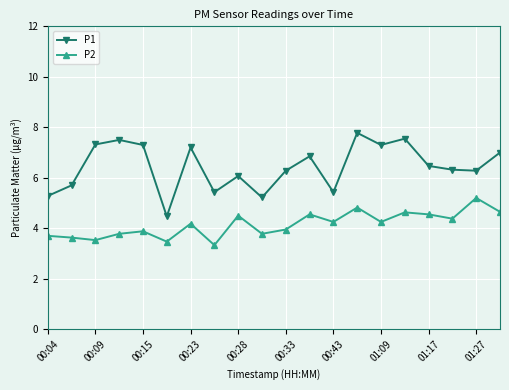

Which series has the largest total across all categories?

P1